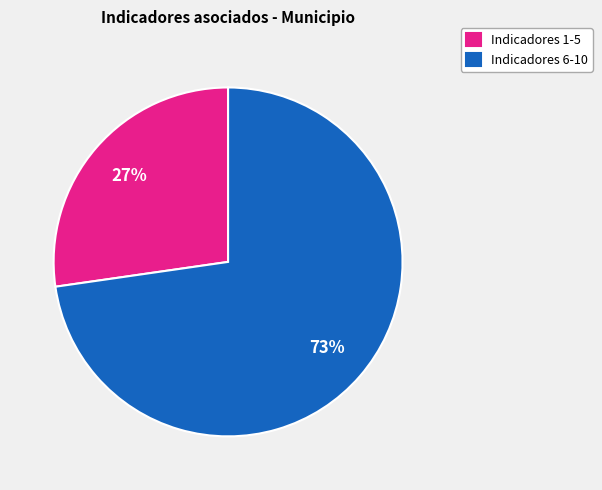

Do Indicadores 1-5 and Indicadores 6-10 together represent more than half of the pie?

Yes